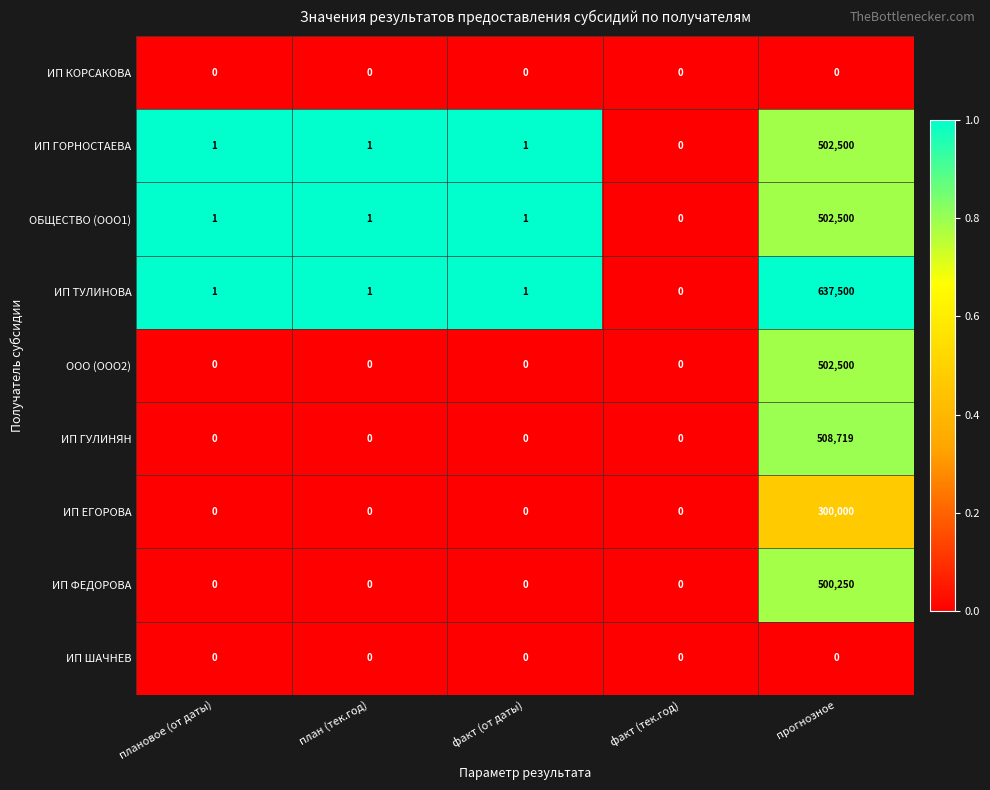

Which series has the largest range (max minus min)?

ИП ТУЛИНОВА